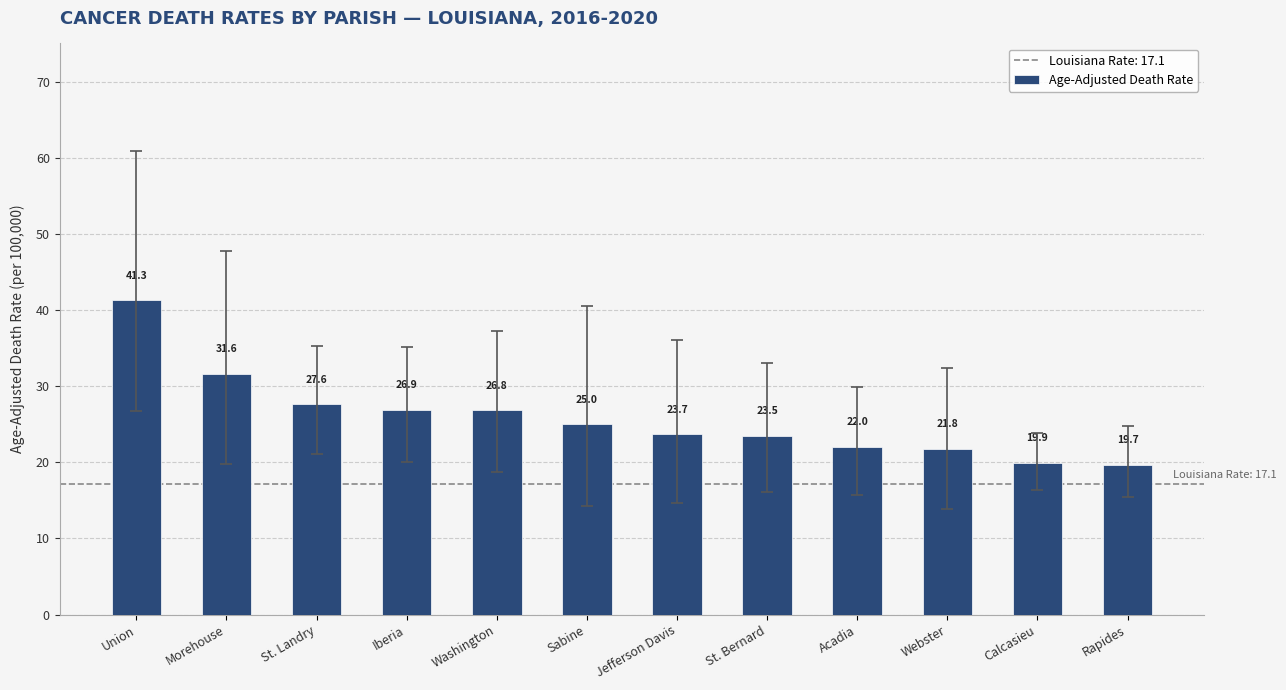

List the labels in order of value, largest first.

Union, Morehouse, St. Landry, Iberia, Washington, Sabine, Jefferson Davis, St. Bernard, Acadia, Webster, Calcasieu, Rapides